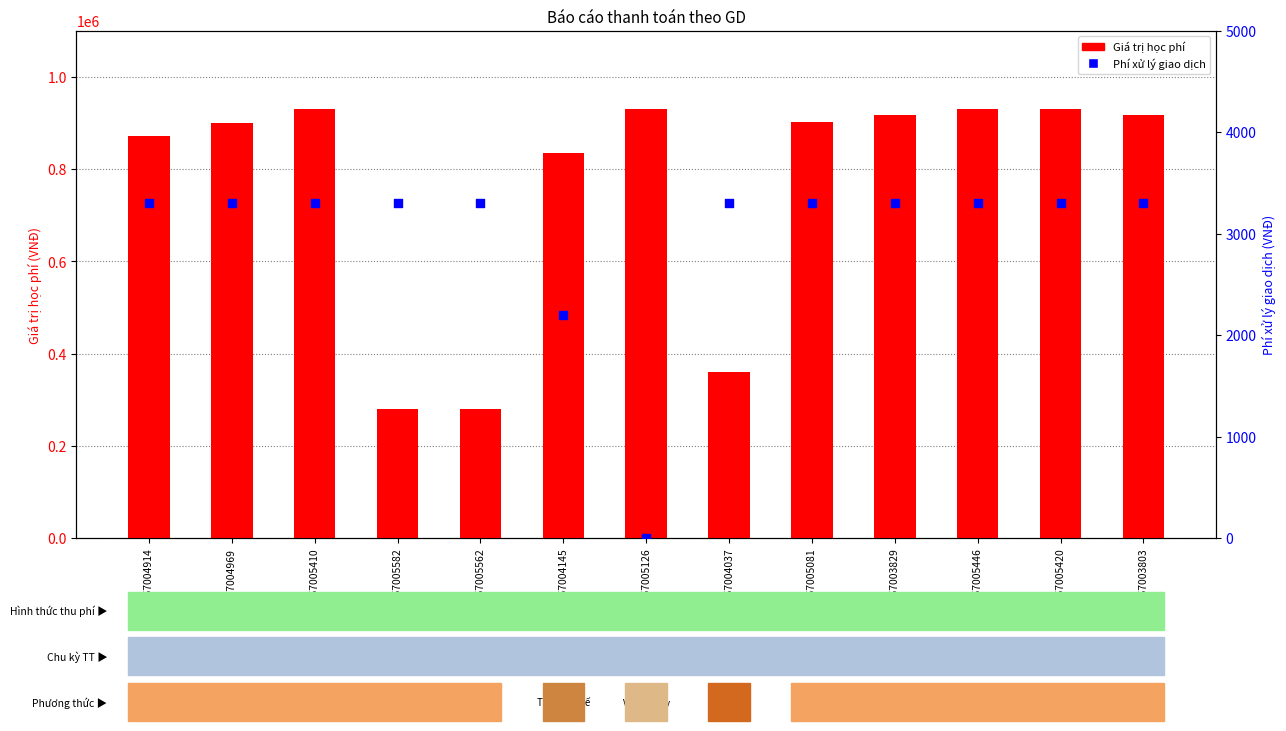

Which series has the largest total across all categories?

Giá trị học phí